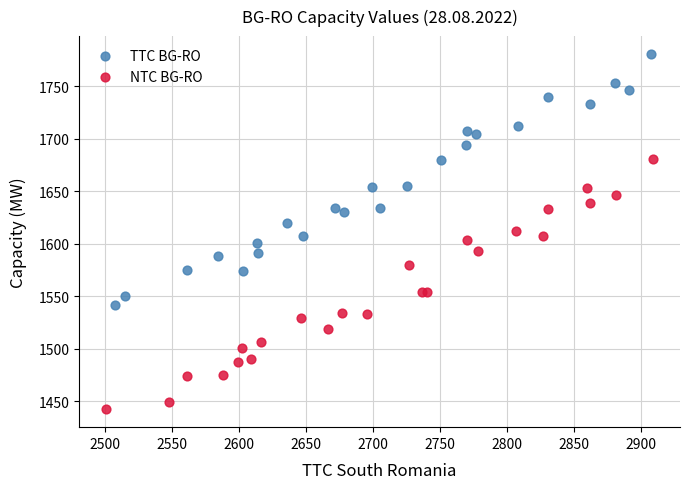

What are all the series names shown in the legend?

TTC BG-RO, NTC BG-RO